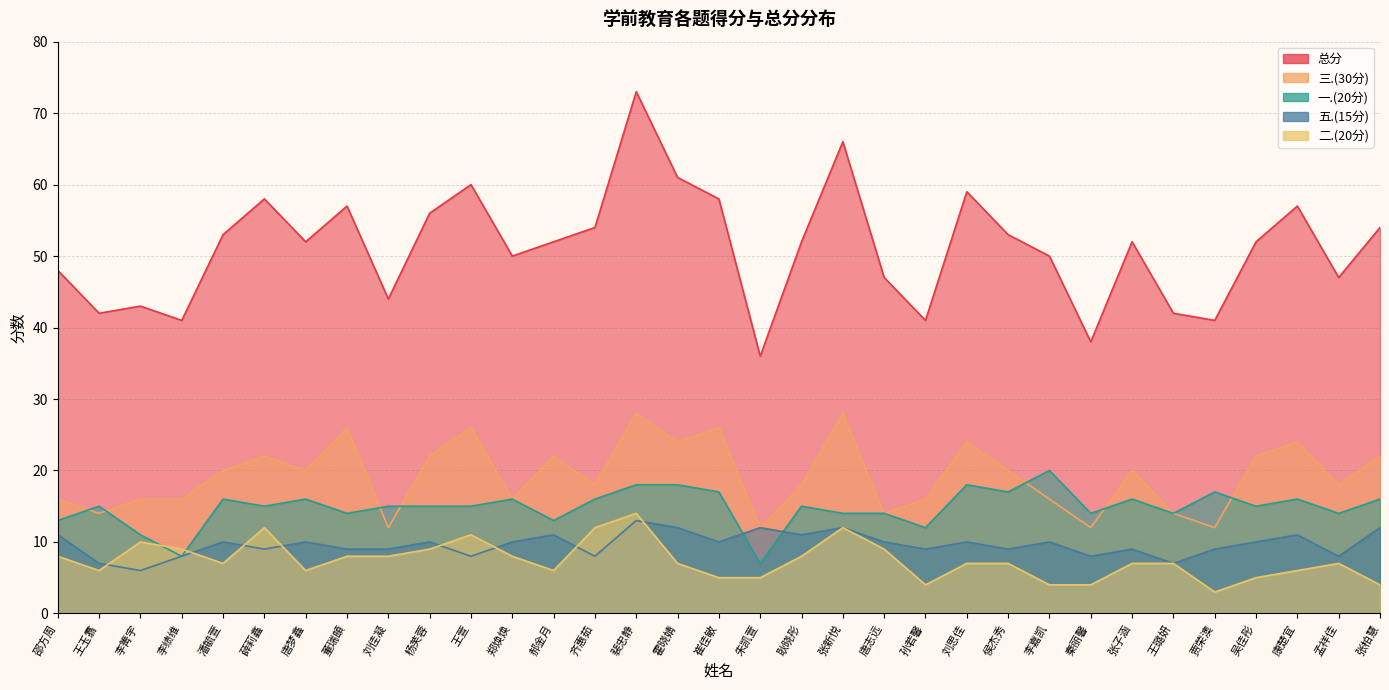

At which category is the sum across all series the highest?

裴忠静